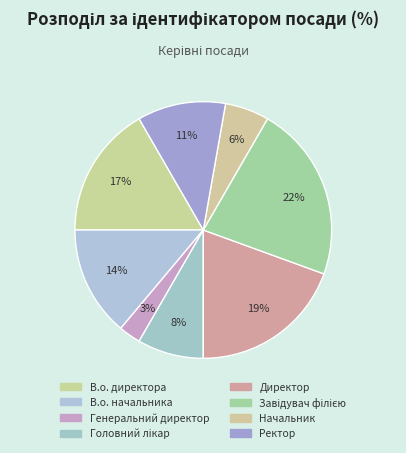

Count the number of slices in the pie.

8